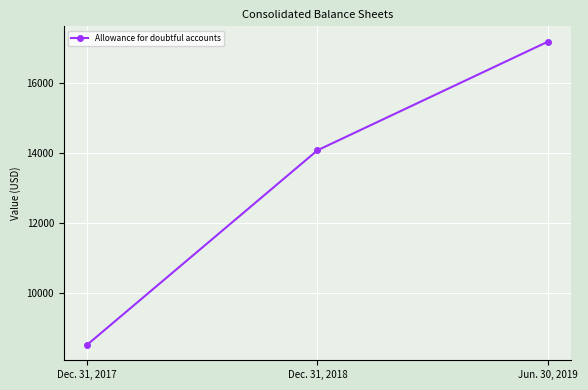

Count the number of data series in this chart.

1